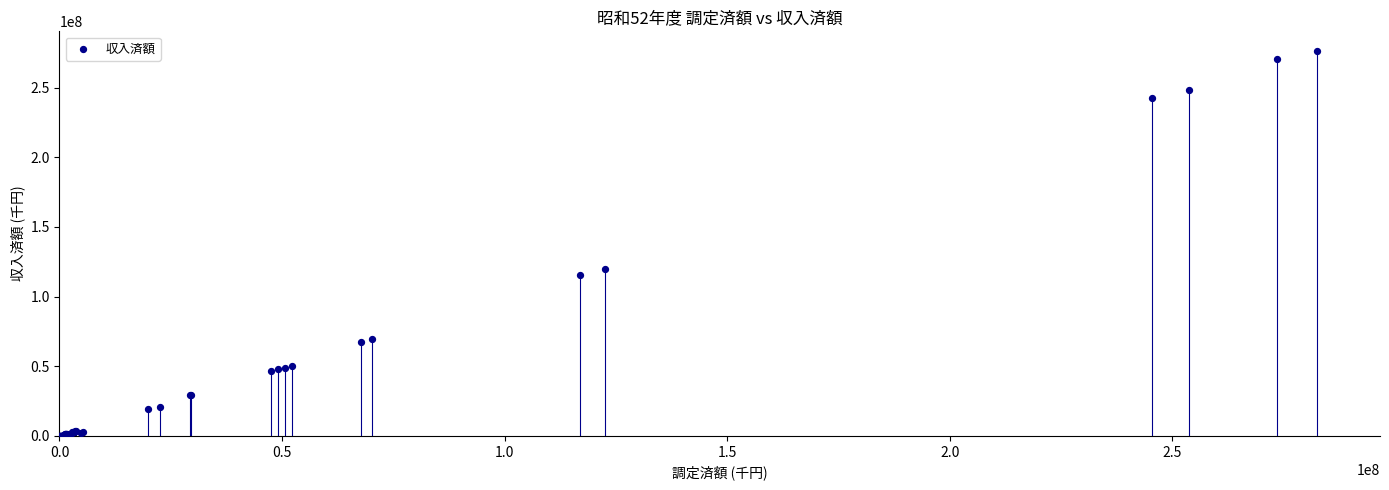

What Y value in the scatter plot is closest to 138247698?

119605452